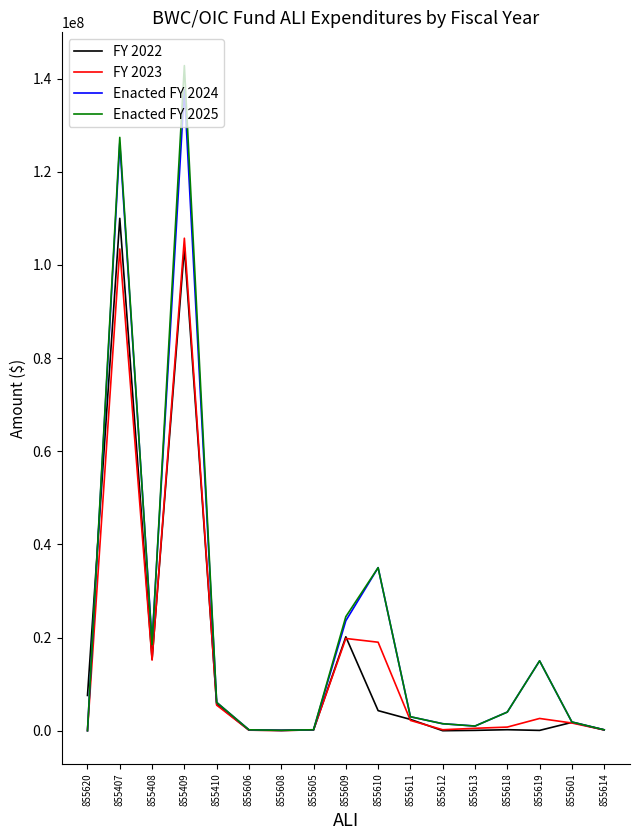

What is the total value across all series at 855610?

93308805.3